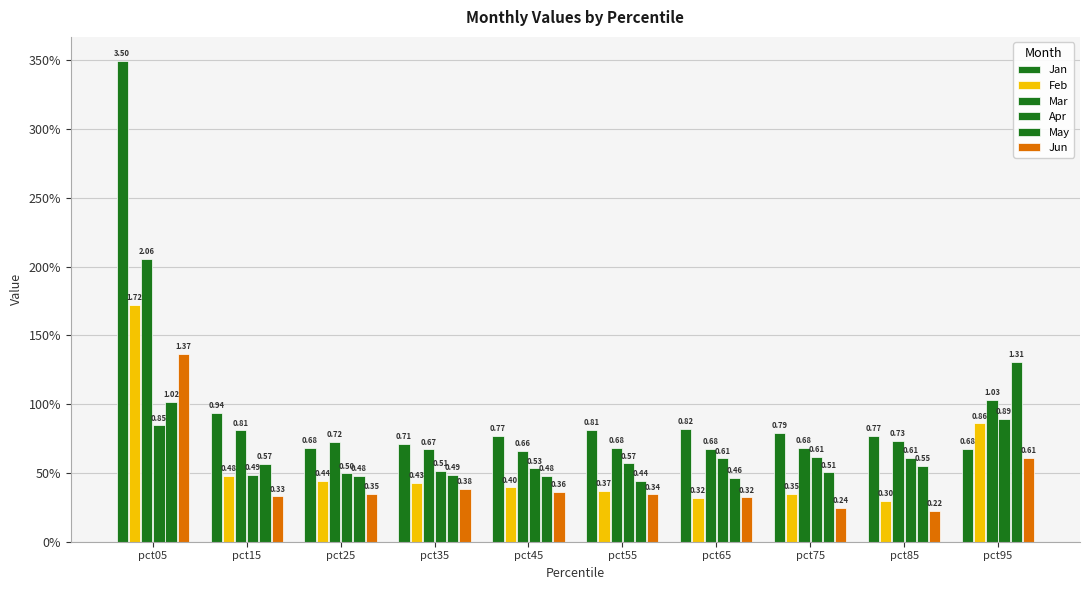

What is the minimum value for Mar?

0.7